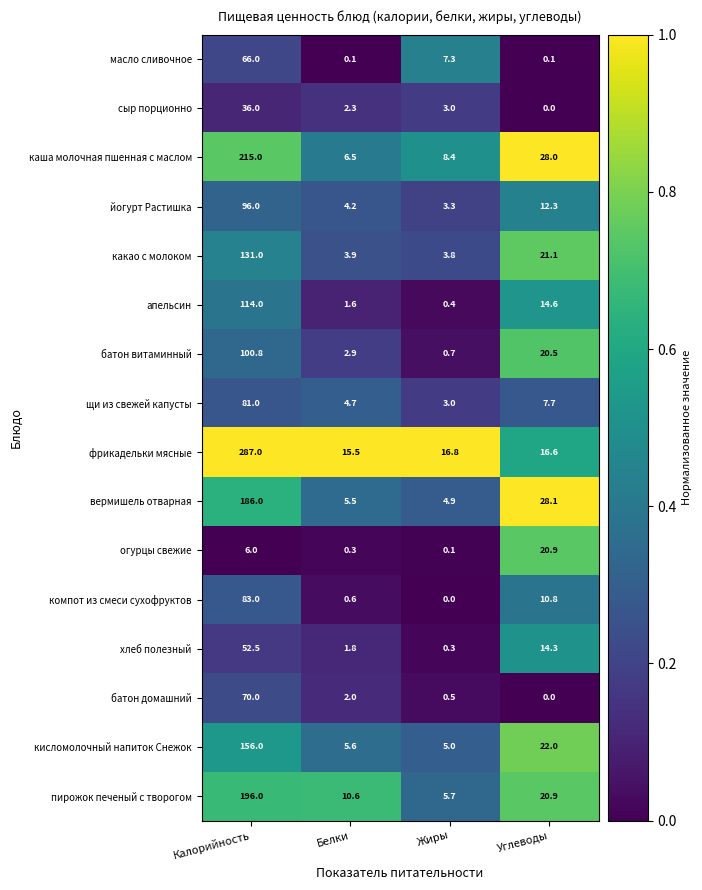

Which label corresponds to the largest value in the chart?

Калорийность